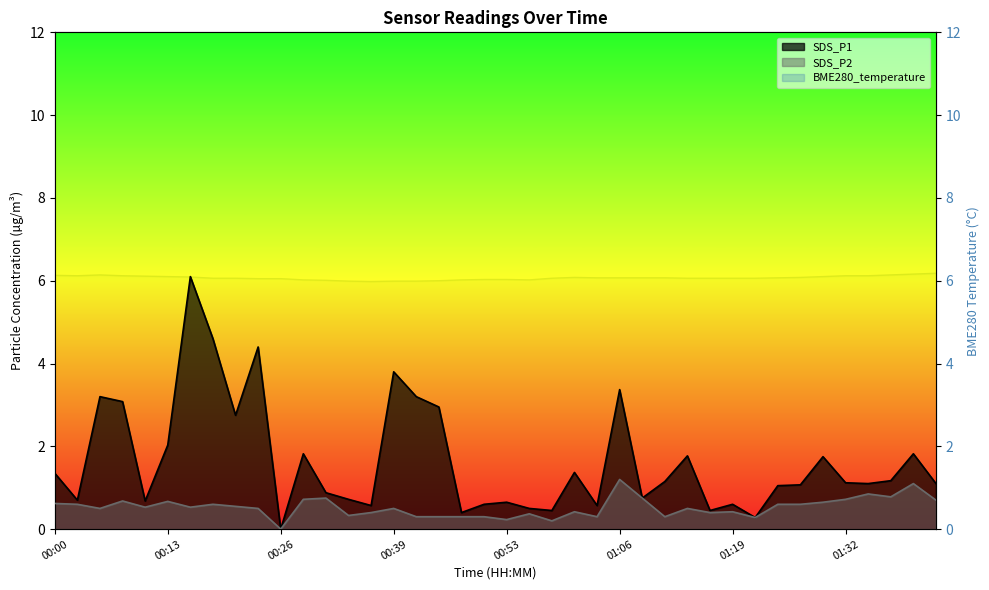

At how many categories does at least one series exceed 0?

40